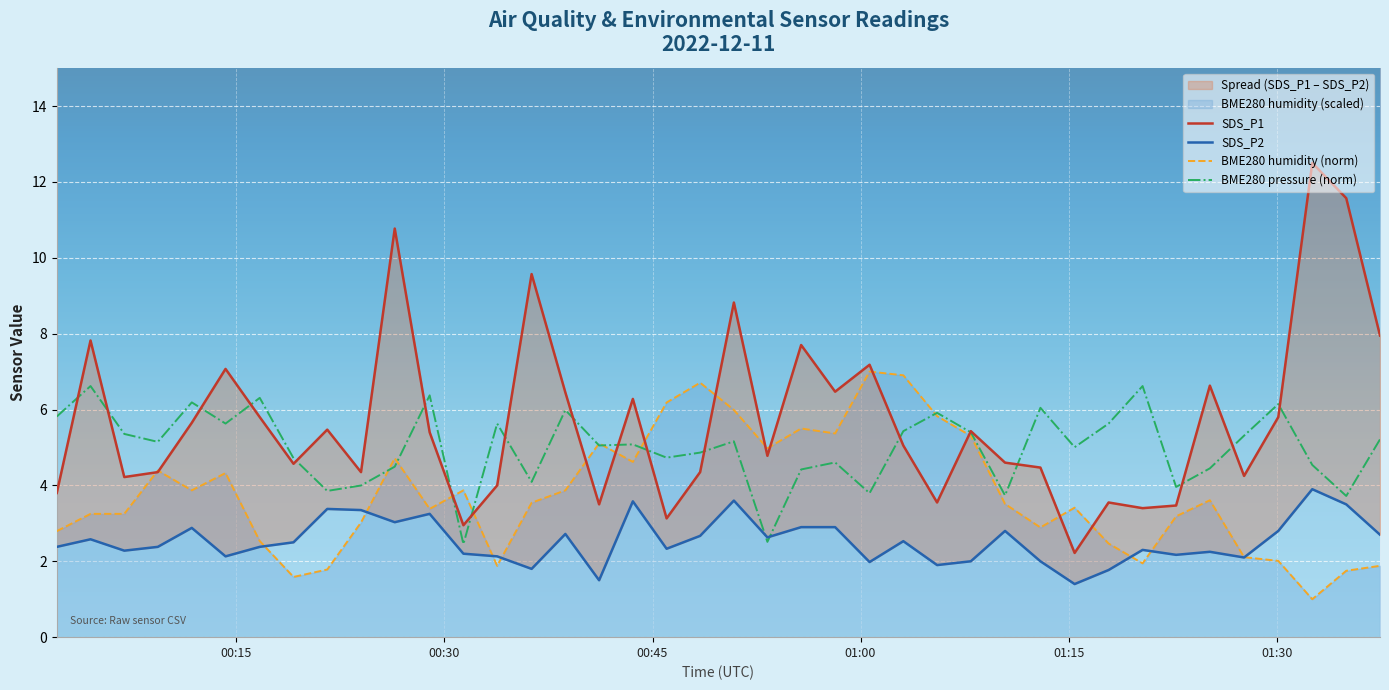

In SDS_P2, how many points are lower than both neighbors (excluding endpoints)?

12